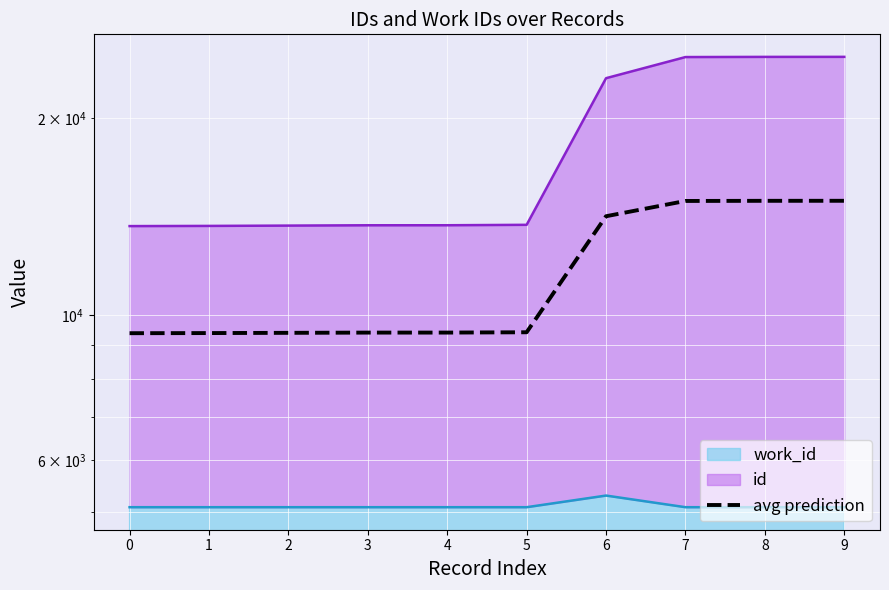

What is the change in value from 0 to 3?

+20.0